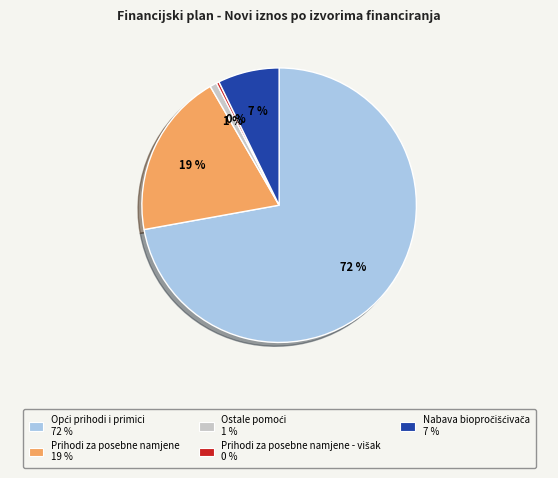

To the nearest percent, what is the average slice percentage?

20%